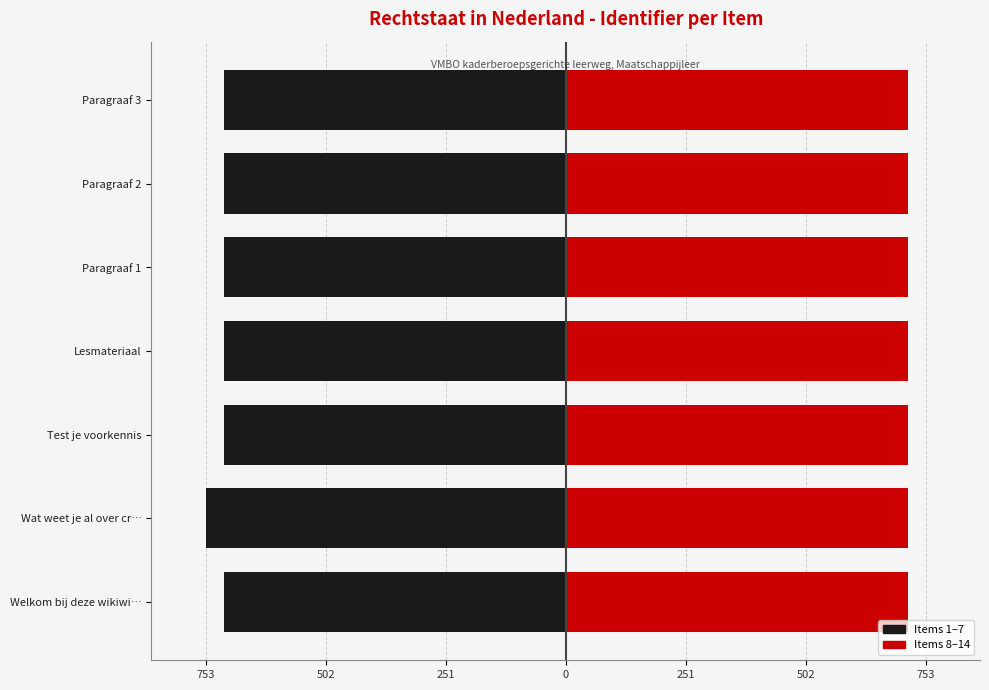

Which series has the largest range (max minus min)?

Items 1–7